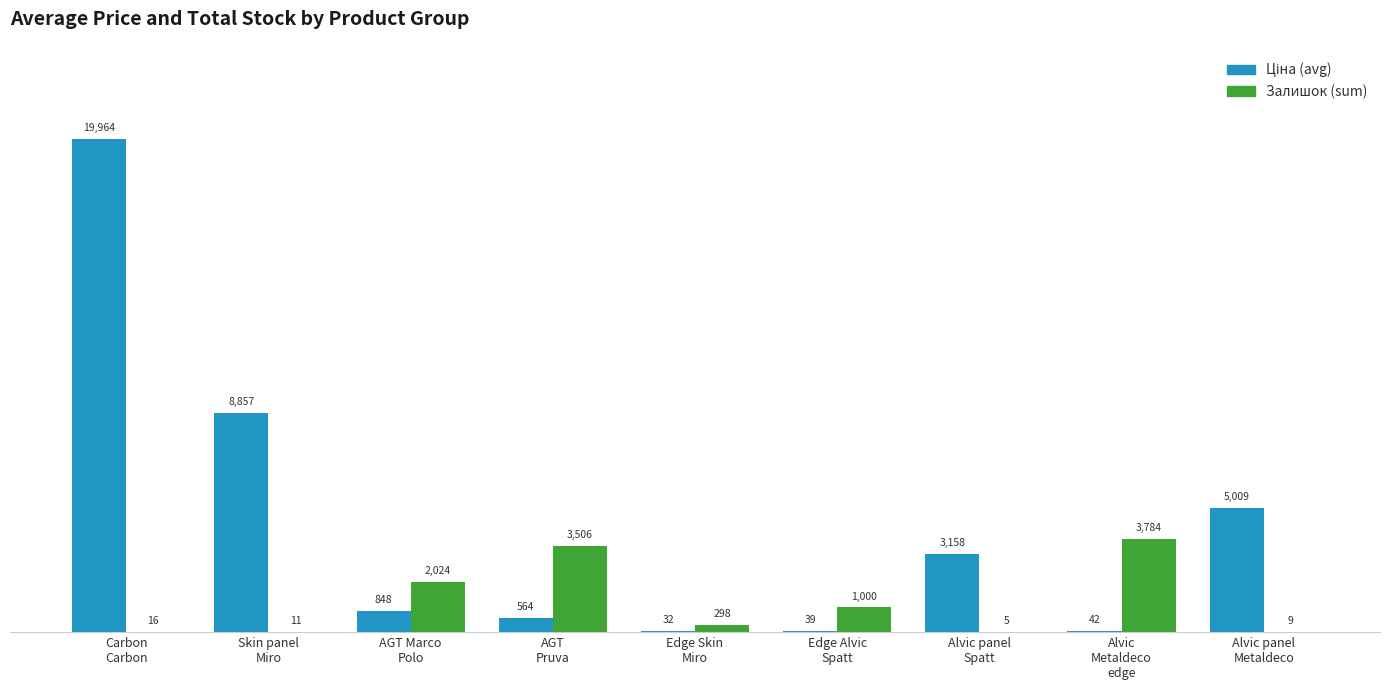

Count the number of categories in the chart.

9